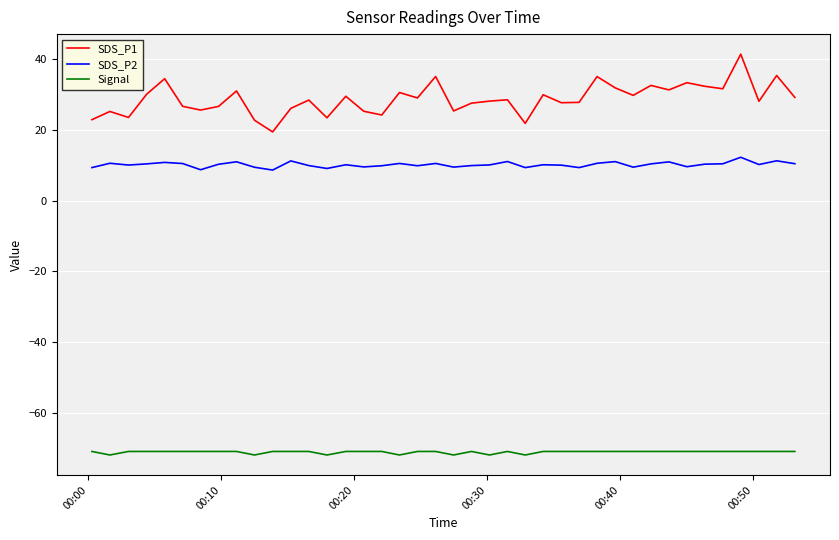

What is the lowest value of the SDS_P2 series?

8.7